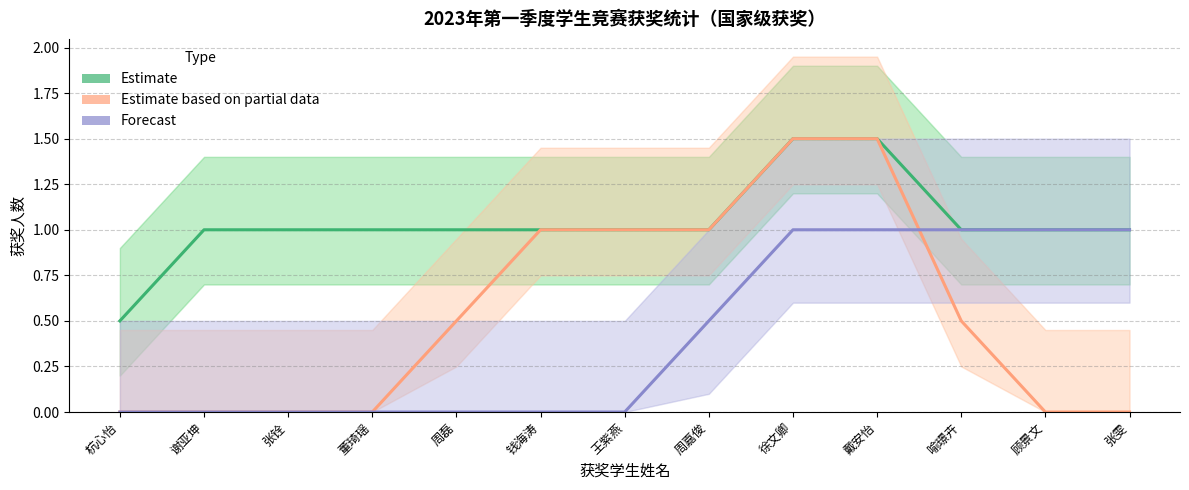

What is the difference between the maximum and minimum values in the Estimate based on partial data series?

1.5